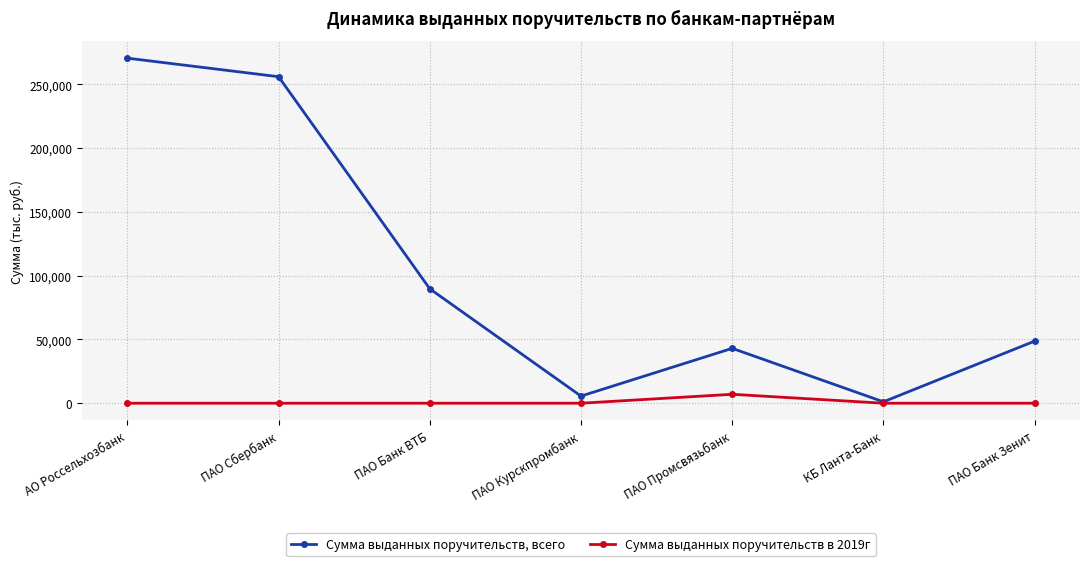

What is the highest value of the Сумма выданных поручительств, всего series?

270481.5